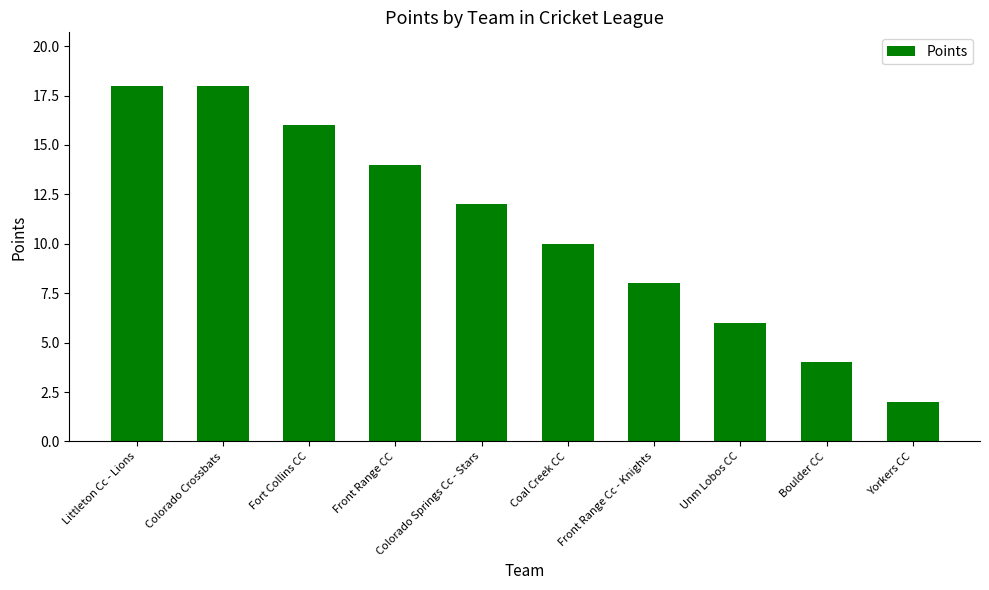

What is the minimum value shown in the chart?

2